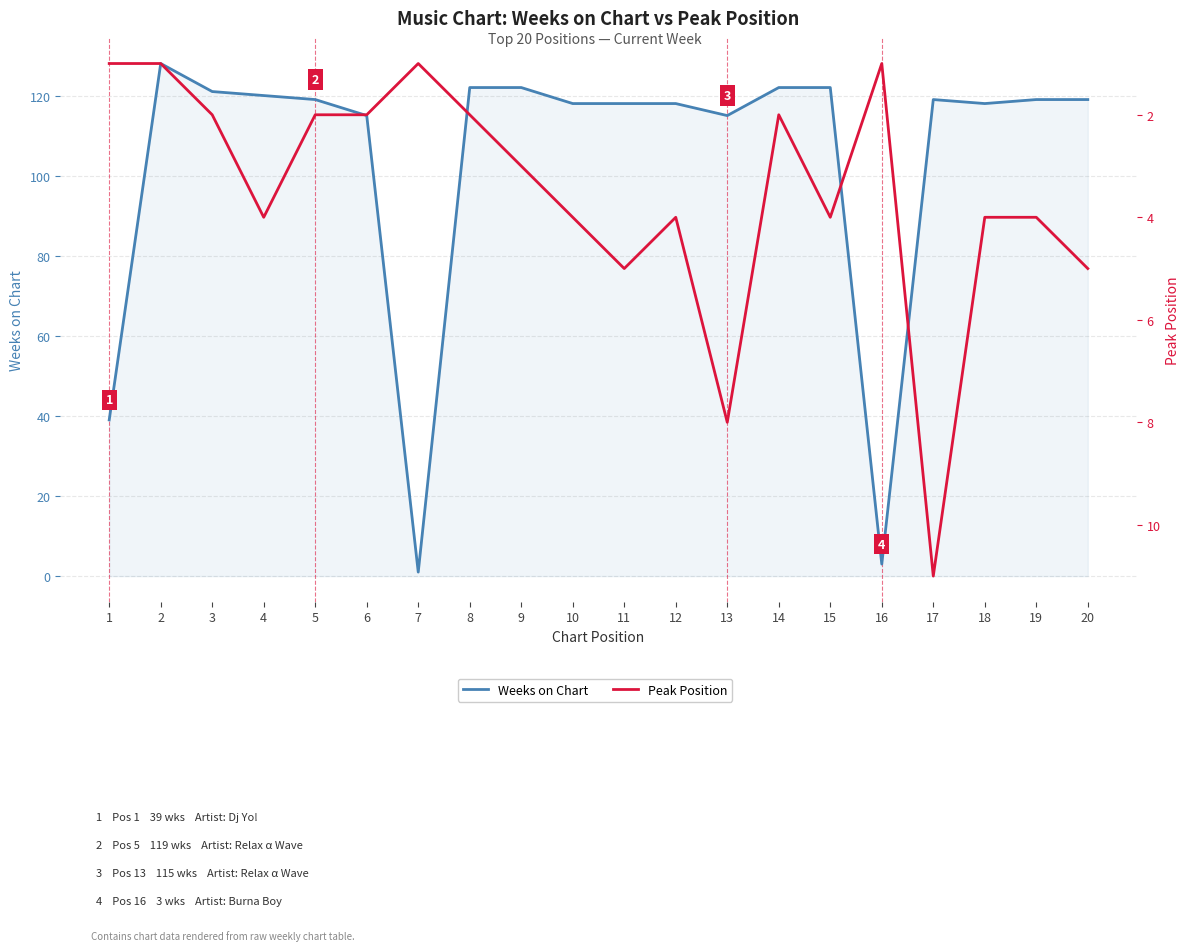

Where is Weeks on Chart nearest to the value 64?

1